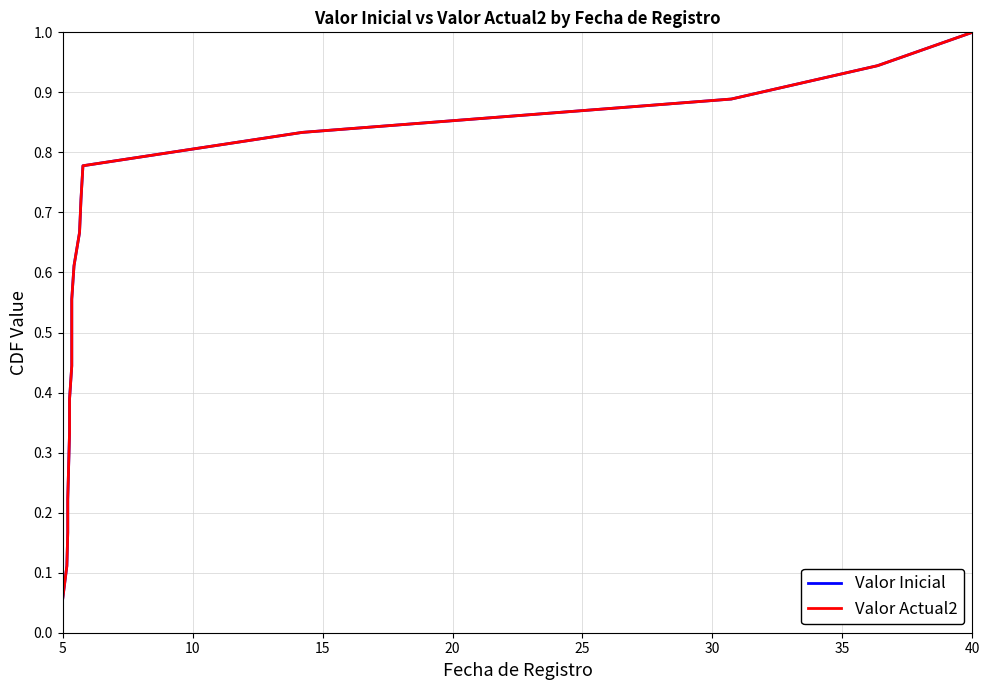

What is the value of the Valor Actual2 point at the 8th from the left?

0.4